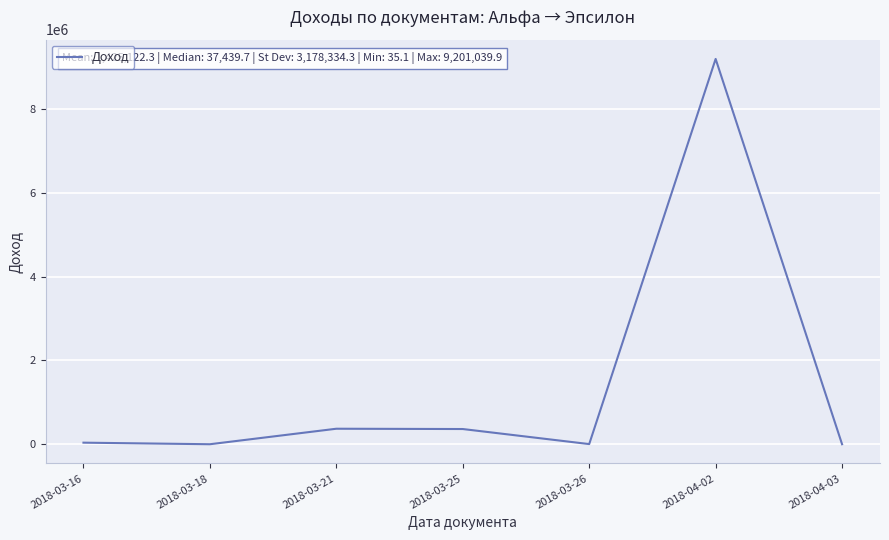

At which label is the value closest to 4600537?

2018-03-21